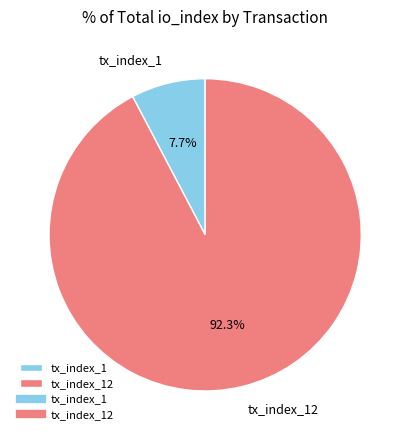

Is it true that tx_index_12 is 79% of the pie?

False